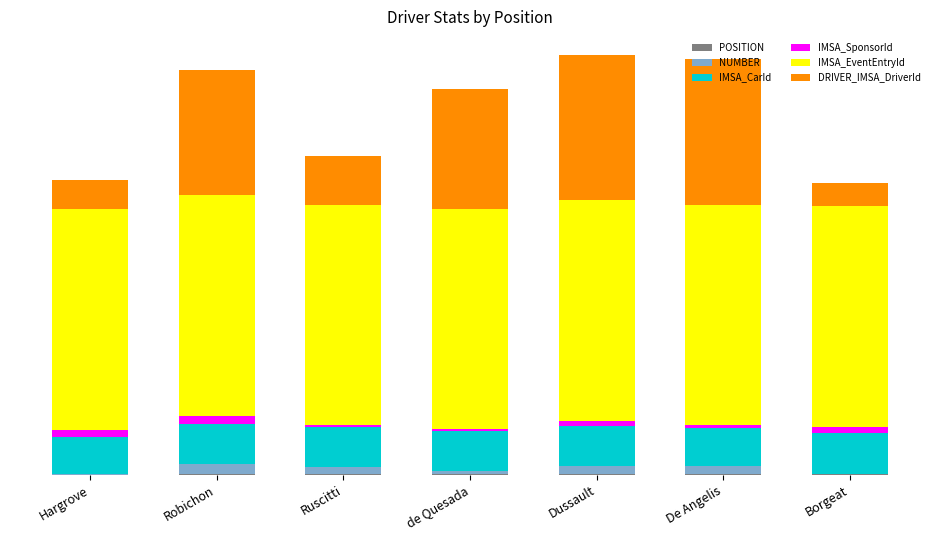

What is the difference between the second highest and second lowest values in the DRIVER_IMSA_DriverId series?

109.2